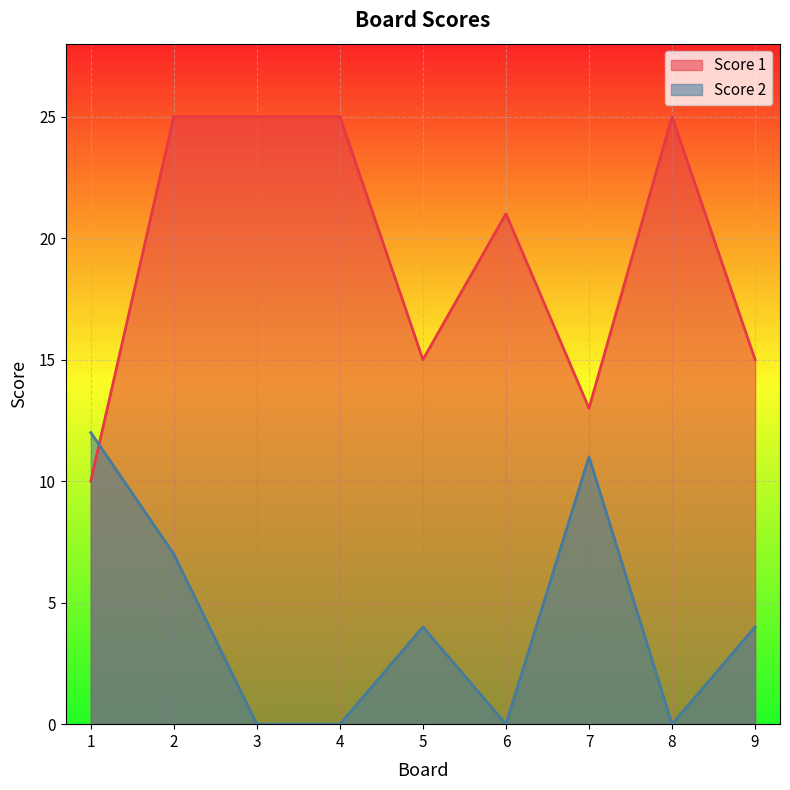

What is the greatest value displayed?

25